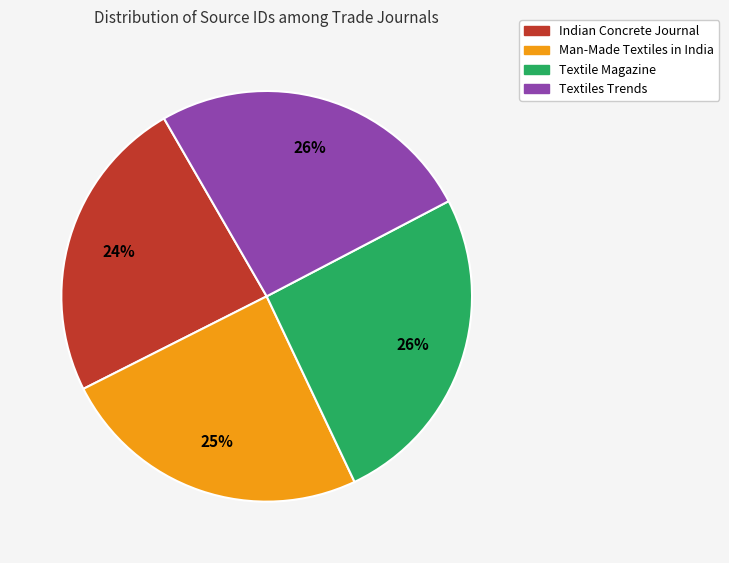

Does Textiles Trends represent more than half of the total?

No